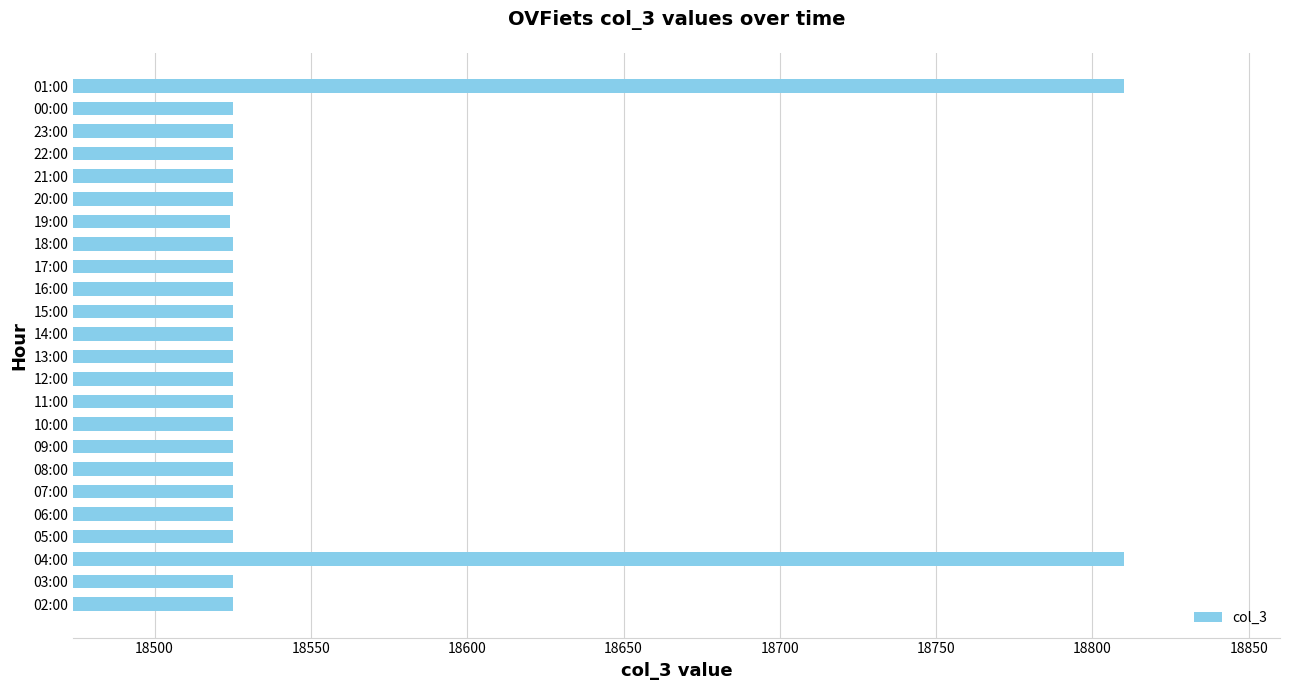

What is the greatest value displayed?

18810